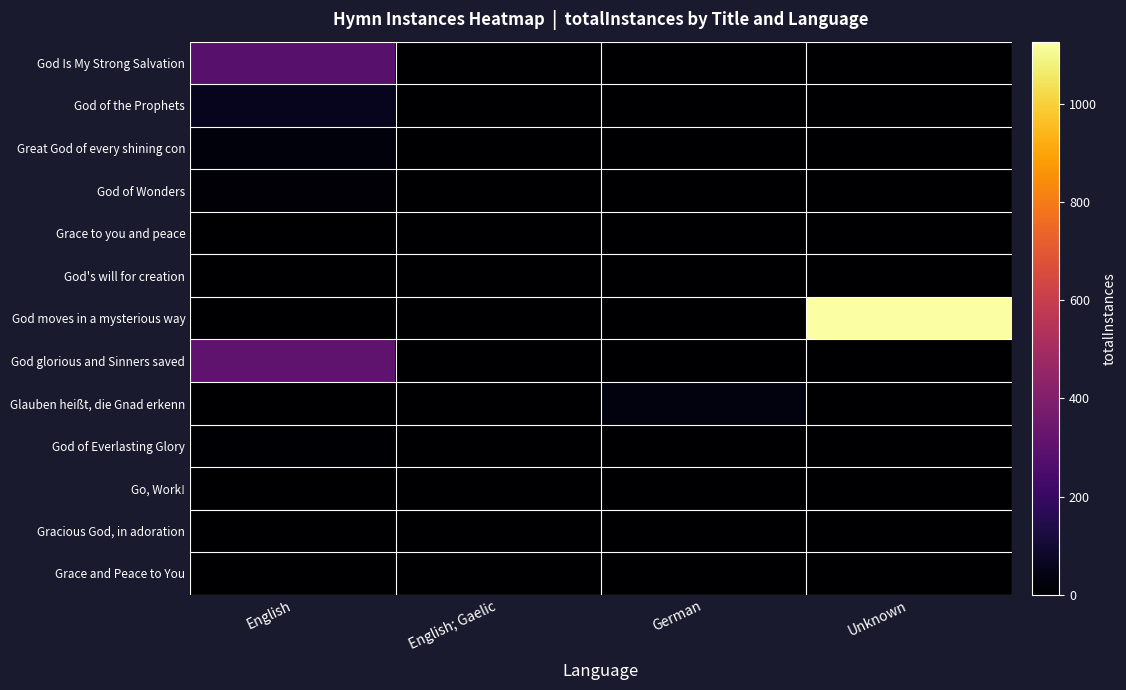

Reading left to right, what are all the values shown in this chart?

God Is My Strong Salvation: English=288	English; Gaelic=0	German=0	Unknown=0
God of the Prophets: English=61	English; Gaelic=0	German=0	Unknown=0
Great God of every shining con: English=25	English; Gaelic=0	German=0	Unknown=0
God of Wonders: English=9	English; Gaelic=0	German=0	Unknown=0
Grace to you and peace: English=3	English; Gaelic=0	German=0	Unknown=0
God's will for creation: English=0	English; Gaelic=2	German=0	Unknown=0
God moves in a mysterious way: English=0	English; Gaelic=0	German=0	Unknown=1127
God glorious and Sinners saved: English=311	English; Gaelic=0	German=0	Unknown=0
Glauben heißt, die Gnad erkenn: English=0	English; Gaelic=0	German=28	Unknown=0
God of Everlasting Glory: English=8	English; Gaelic=0	German=0	Unknown=0
Go, Work!: English=2	English; Gaelic=0	German=0	Unknown=0
Gracious God, in adoration: English=2	English; Gaelic=0	German=0	Unknown=0
Grace and Peace to You: English=1	English; Gaelic=0	German=0	Unknown=0